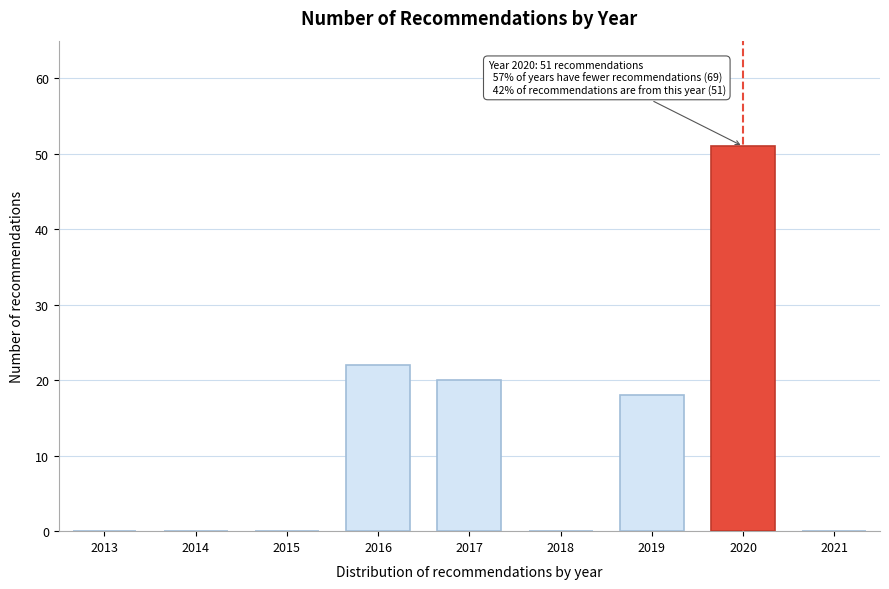

Reading left to right, transcribe all the data shown in this chart.

2013=0	2014=0	2015=0	2016=22	2017=20	2018=0	2019=18	2020=51	2021=0